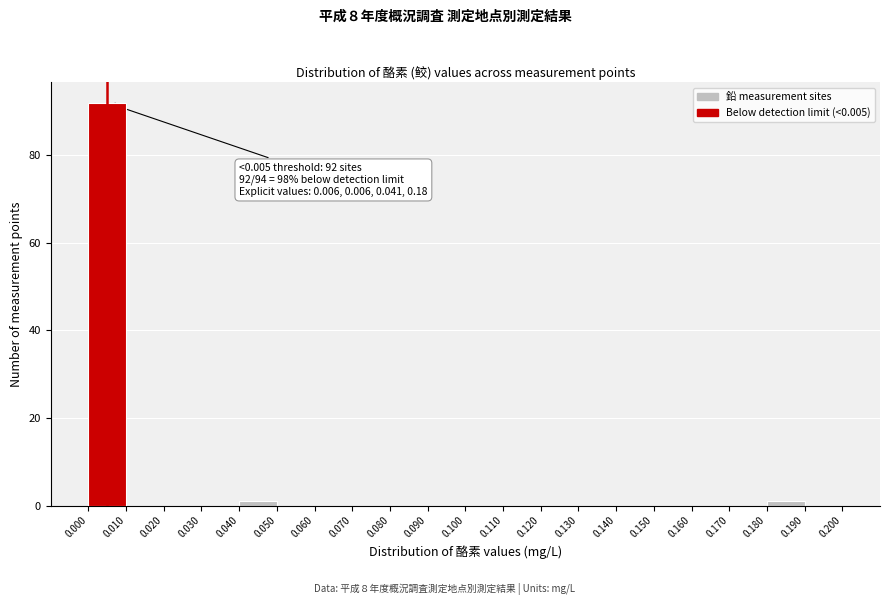

Over which range of the x-axis is the bar tallest?

0.000 to 0.010